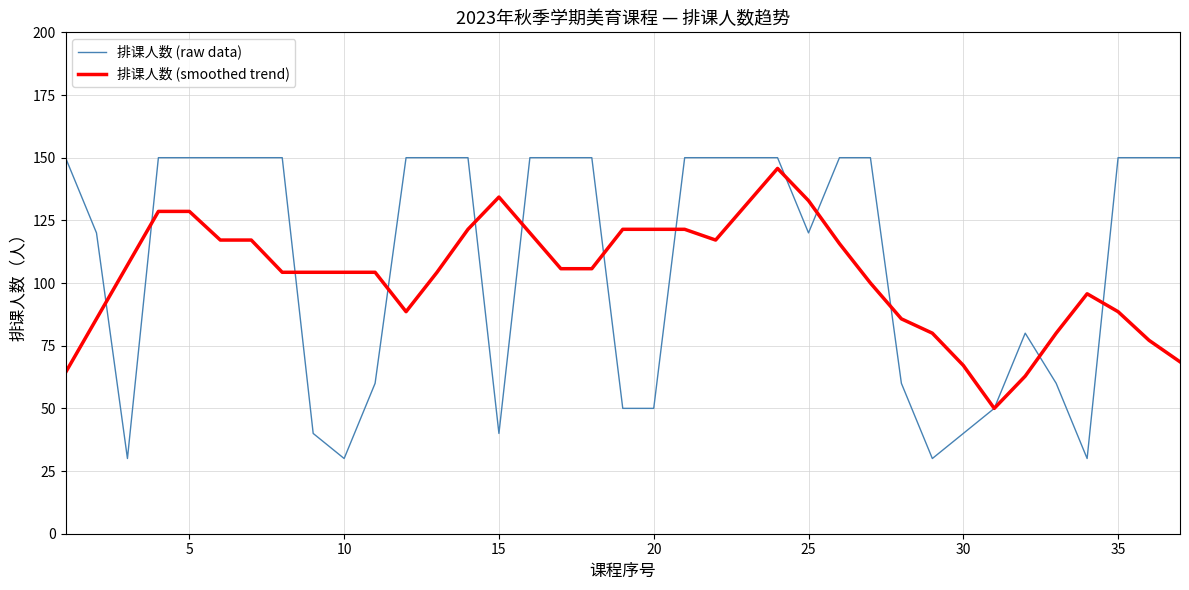

Which series has the widest spread of values?

排课人数 (raw data)